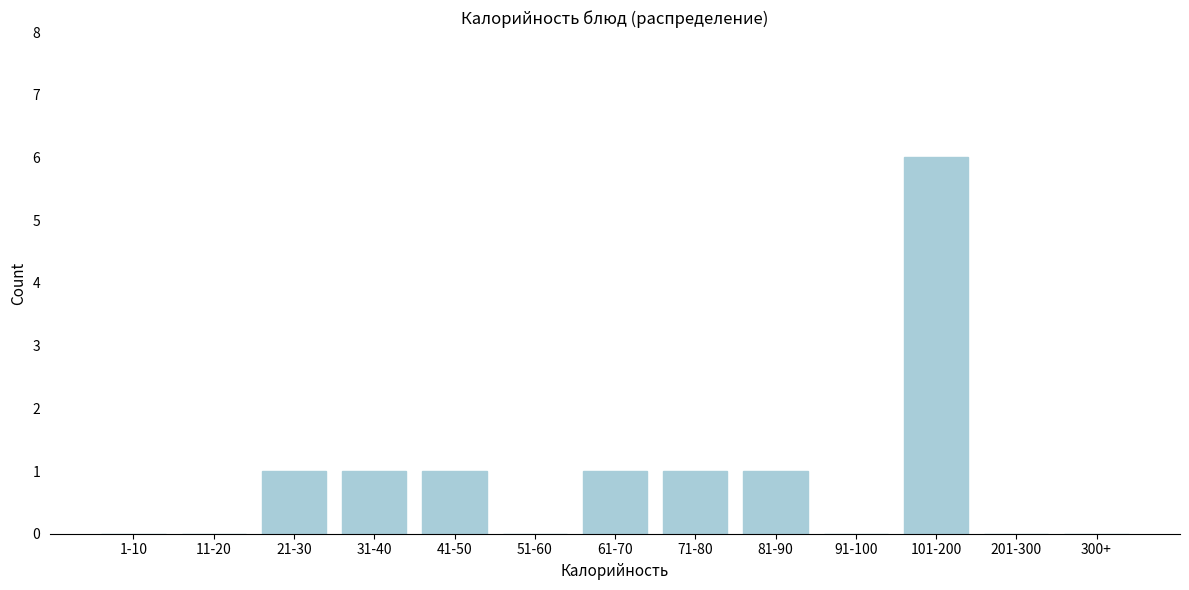

Reading left to right, list all the values displayed in this chart.

1-10=0	11-20=0	21-30=1	31-40=1	41-50=1	51-60=0	61-70=1	71-80=1	81-90=1	91-100=0	101-200=6	201-300=0	300+=0